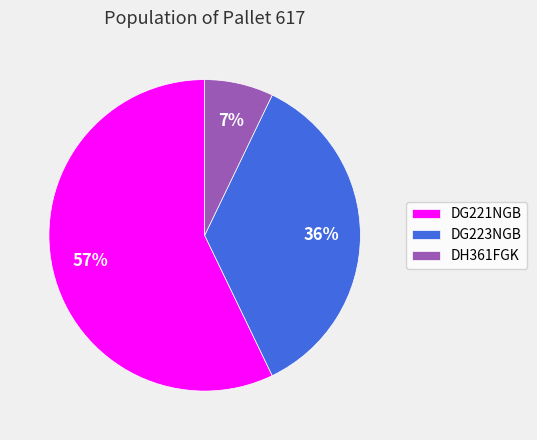

Which category has the biggest portion of the pie?

DG221NGB